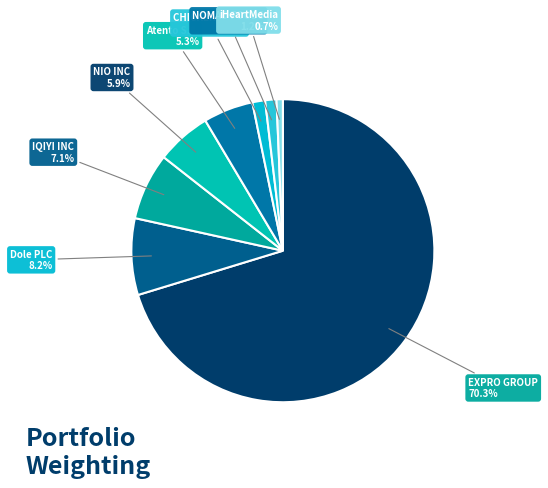

Is there a majority slice in this chart?

Yes